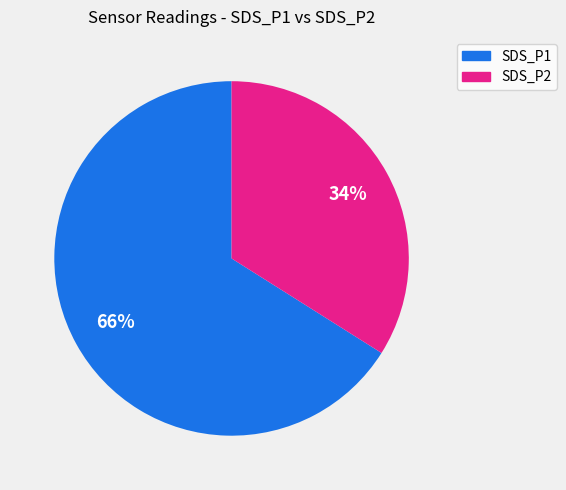

Combined, do SDS_P2 and SDS_P1 account for over 50%?

Yes